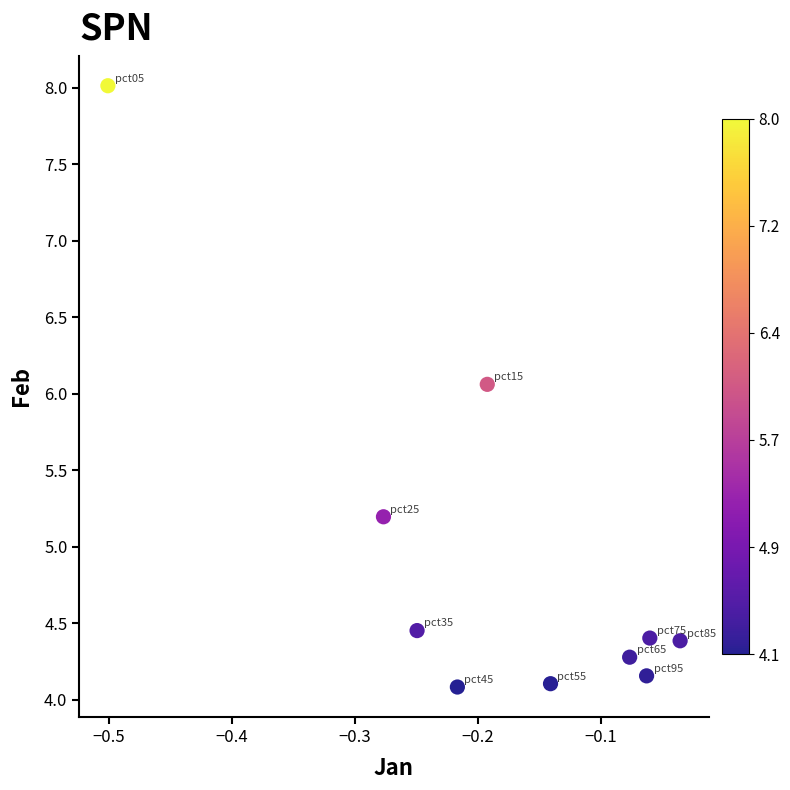

What is the range of X values (max minus min)?

0.5